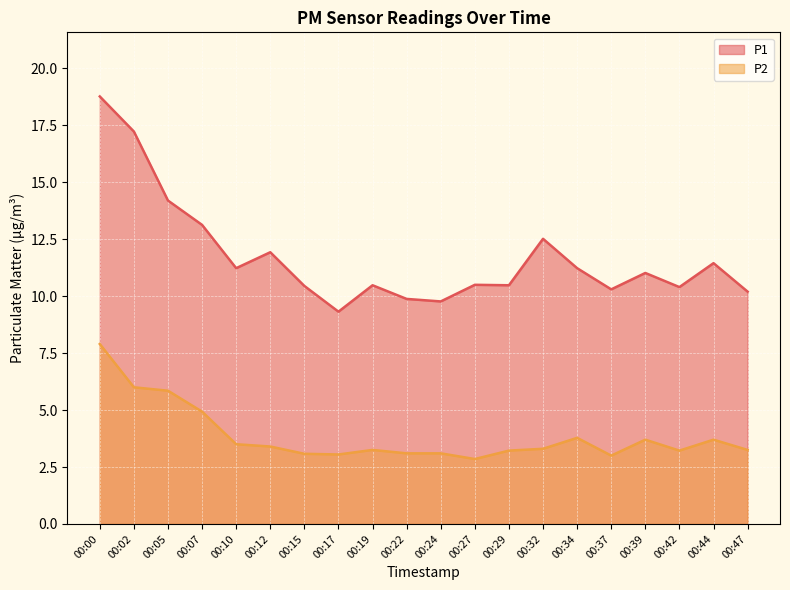

The value of P1 at 00:07 is 22.2. True or false?

False